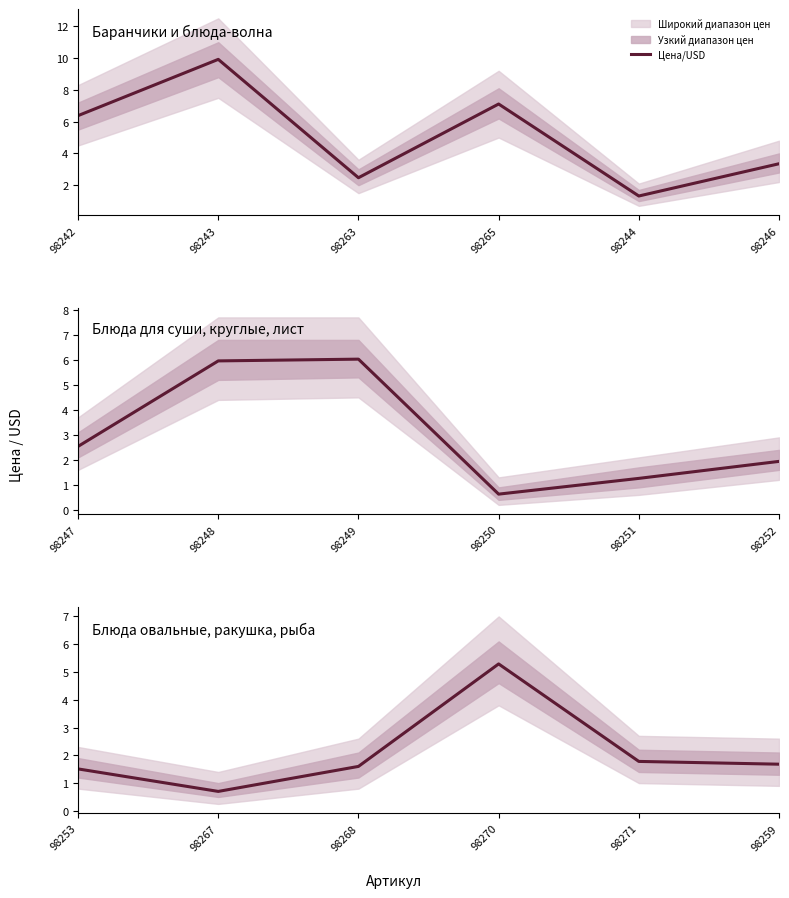

How many lines are shown in the chart?

1